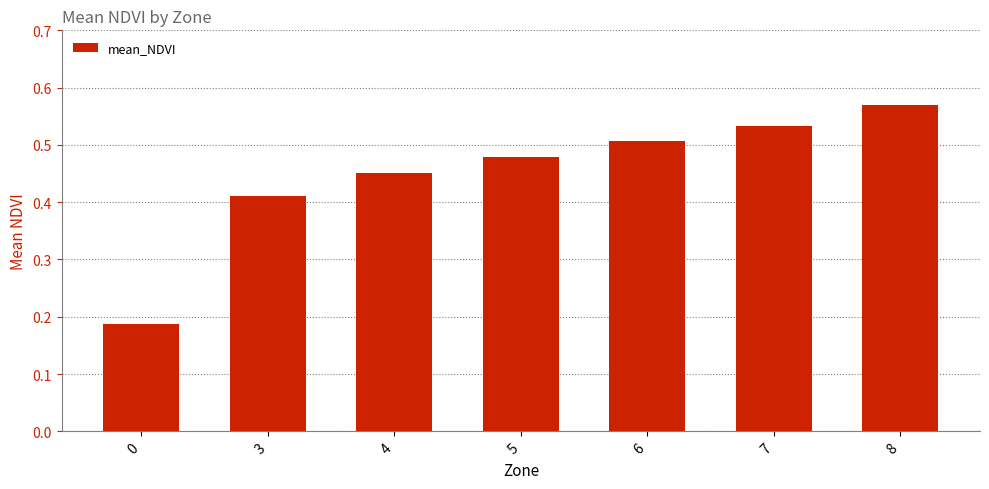

Count the values in the range 0 to 1.

7